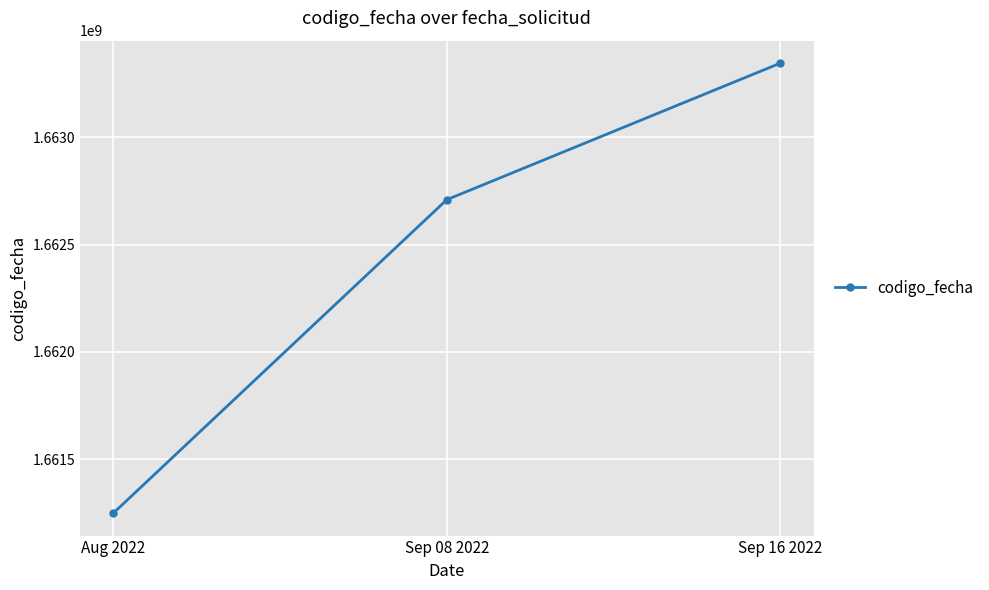

What is the sum of the values at Sep 16 2022 and Aug 2022?

3324594684